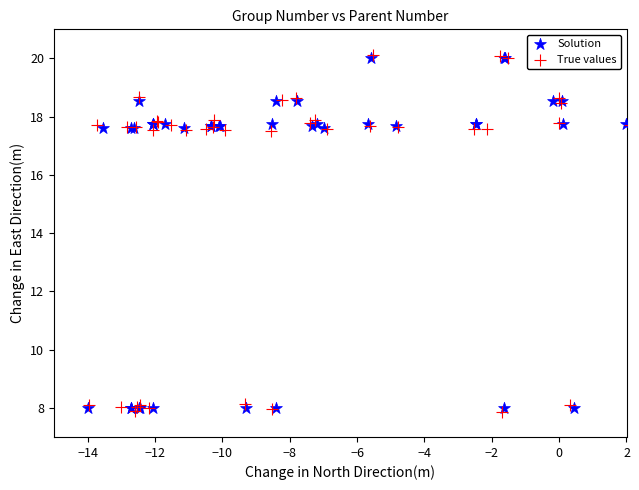

Which series has the largest Y range (max minus min)?

True values